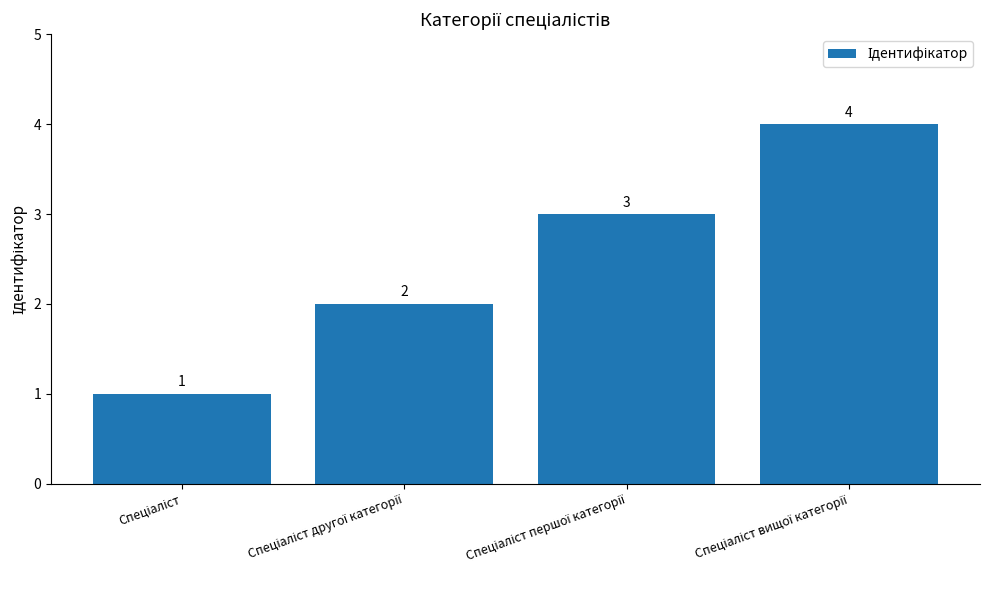

What is the greatest value displayed?

4